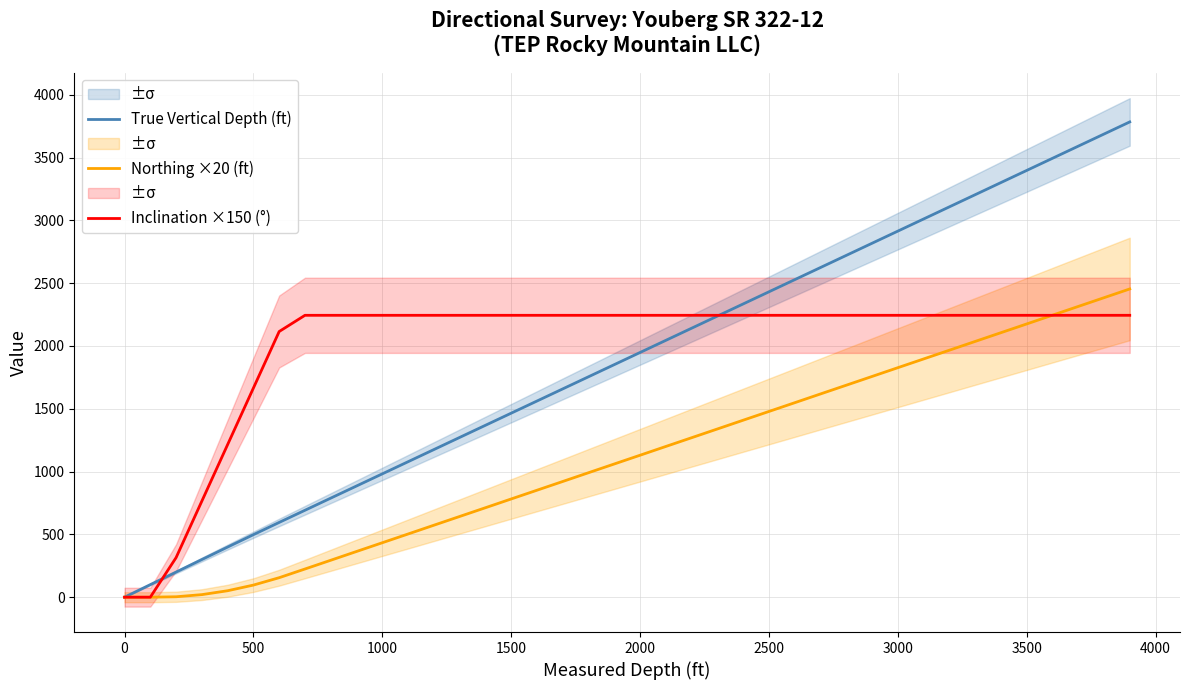

What is the value of the Inclination ×150 (°) point at the 13th from the left?

2244.0